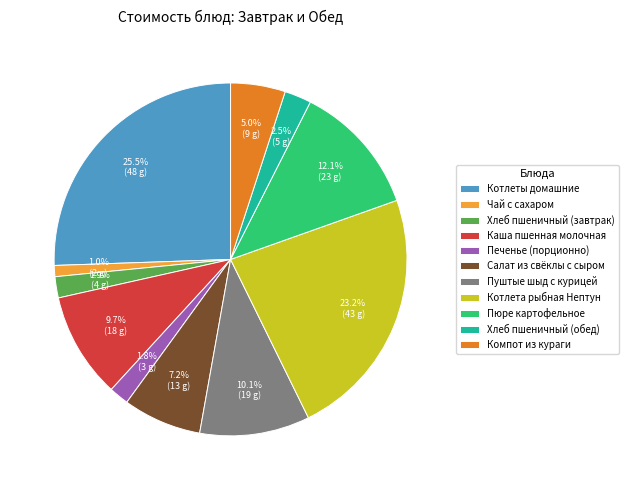

Does any single category account for the majority?

No